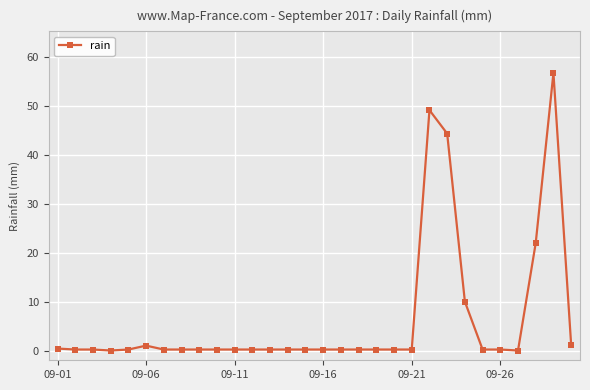

Does the chart have visible grid lines?

Yes